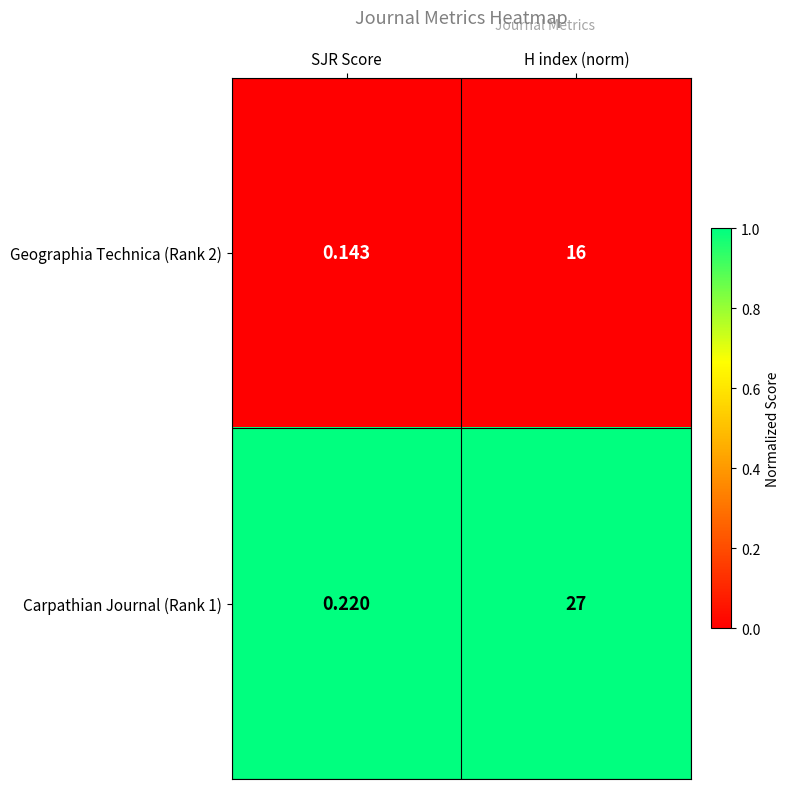

Is the value of Geographia Technica (Rank 2) at H index (norm) greater than the value of Carpathian Journal (Rank 1) at SJR Score?

Yes